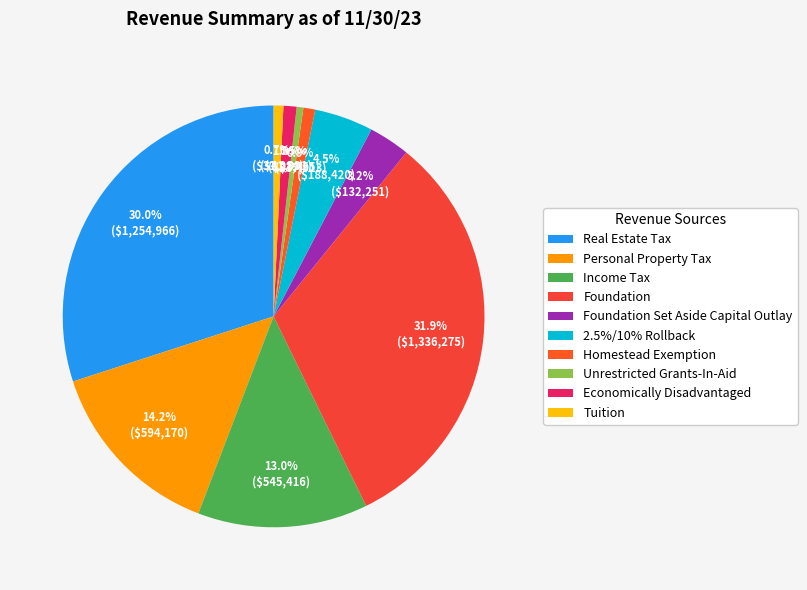

What is the largest slice in the pie chart?

Foundation